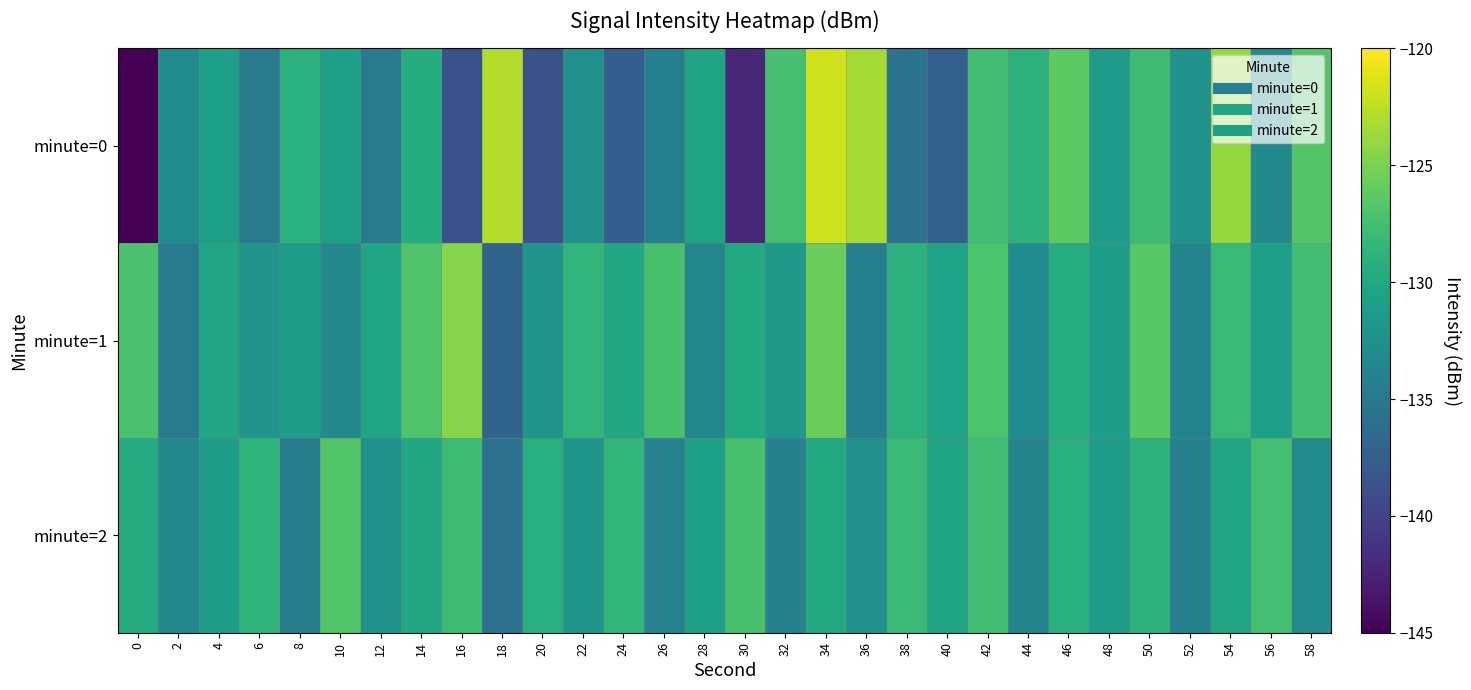

Reading left to right, extract all data points from this chart.

minute=0: 0=-220.7	2=-132.8	4=-130.9	6=-134.6	8=-129.1	10=-130.8	12=-134.7	14=-129.5	16=-138.7	18=-122.8	20=-138.8	22=-132.5	24=-137.5	26=-134.2	28=-130.4	30=-142.2	32=-127.4	34=-121.8	36=-123.3	38=-135.5	40=-137.2	42=-127.6	44=-128.9	46=-126.3	48=-131.2	50=-127.8	52=-132.3	54=-123.9	56=-133.1	58=-126.7
minute=1: 0=-127.2	2=-134.6	4=-130.3	6=-132.0	8=-130.9	10=-133.2	12=-130.3	14=-126.9	16=-124.5	18=-137.0	20=-132.0	22=-128.5	24=-130.1	26=-127.3	28=-133.4	30=-129.8	32=-131.5	34=-125.7	36=-134.2	38=-128.9	40=-130.6	42=-127.1	44=-132.8	46=-129.4	48=-131.0	50=-126.5	52=-133.7	54=-128.2	56=-130.9	58=-127.6
minute=2: 0=-129.5	2=-133.2	4=-131.0	6=-128.7	8=-134.5	10=-126.8	12=-132.3	14=-130.1	16=-127.9	18=-135.6	20=-129.2	22=-131.8	24=-128.4	26=-133.9	28=-130.7	30=-127.3	32=-134.1	34=-129.8	36=-132.5	38=-128.1	40=-130.4	42=-127.7	44=-133.6	46=-129.1	48=-131.3	50=-128.8	52=-134.0	54=-130.2	56=-127.5	58=-132.9